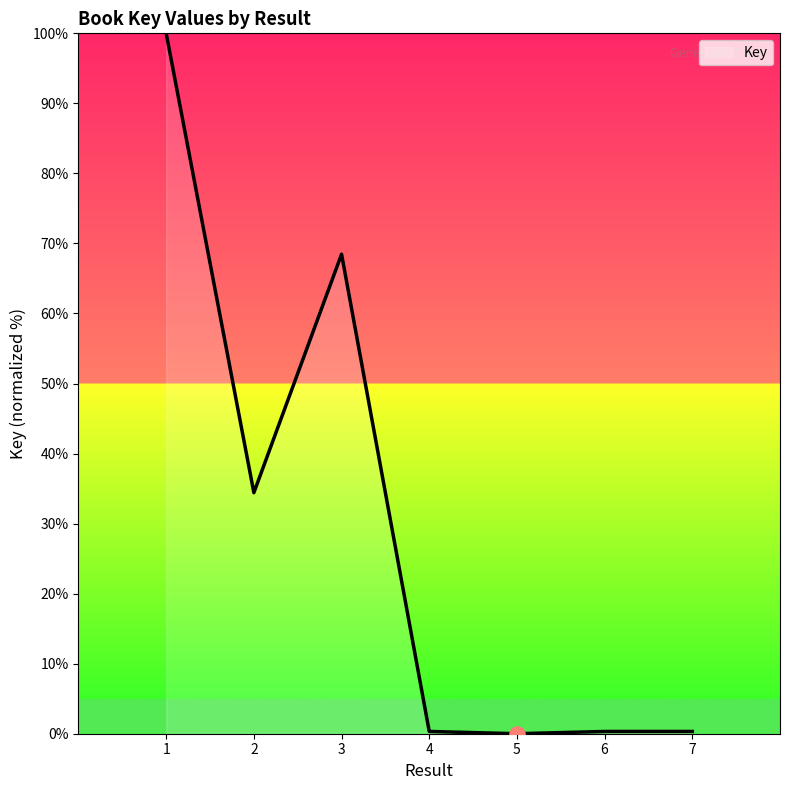

Which has a higher value, 6 or 3?

3